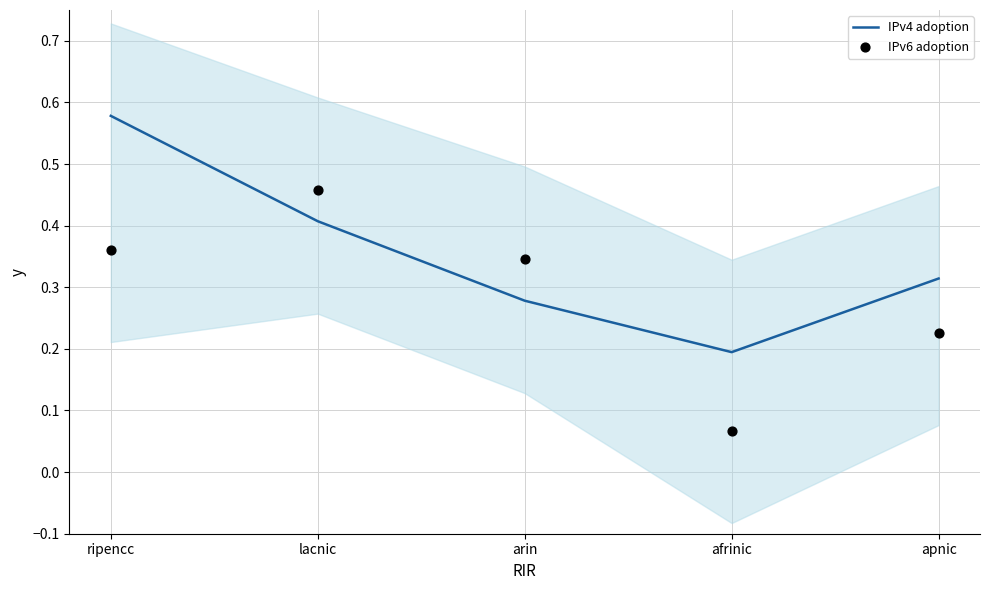

Which series has the largest total across all categories?

IPv4 adoption